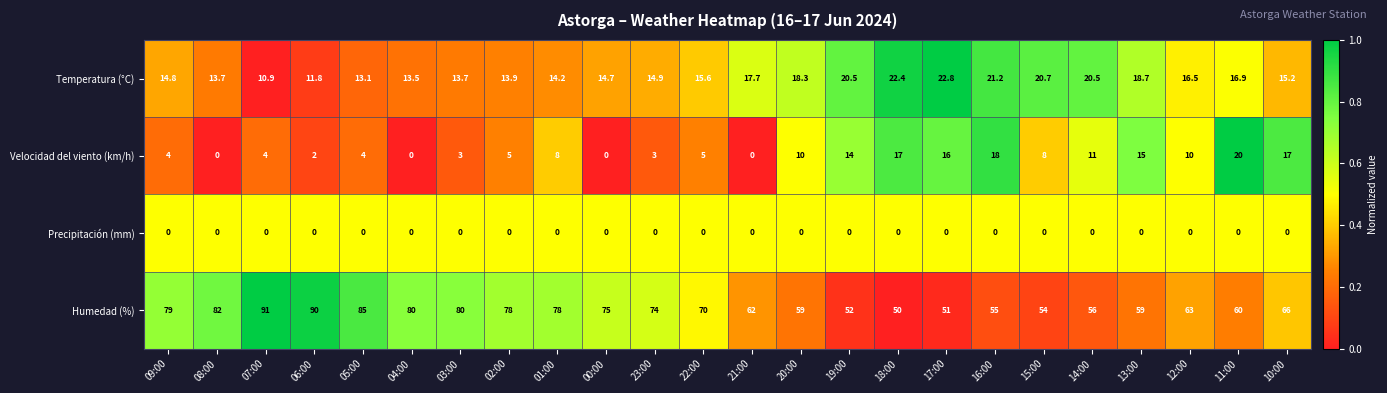

Which series has the widest spread of values?

Humedad (%)